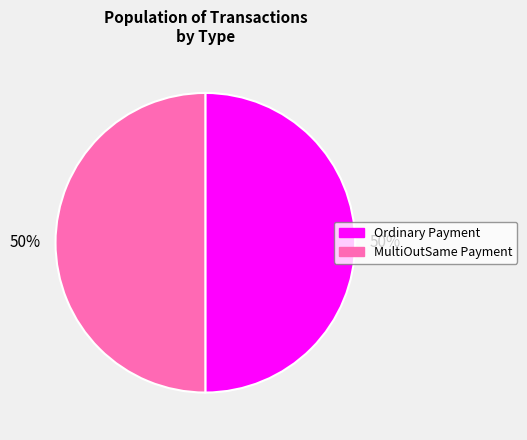

What percentage is the Ordinary Payment slice, to the nearest percent?

50%